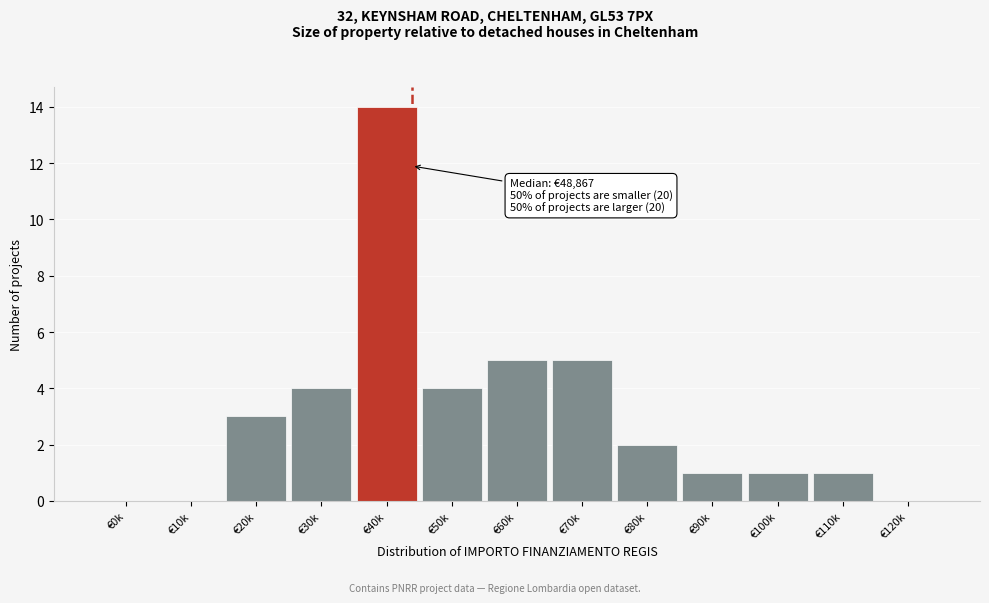

Reading right to left, what are all the values shown in this chart?

€120k=0	€110k=1	€100k=1	€90k=1	€80k=2	€70k=5	€60k=5	€50k=4	€40k=14	€30k=4	€20k=3	€10k=0	€0k=0